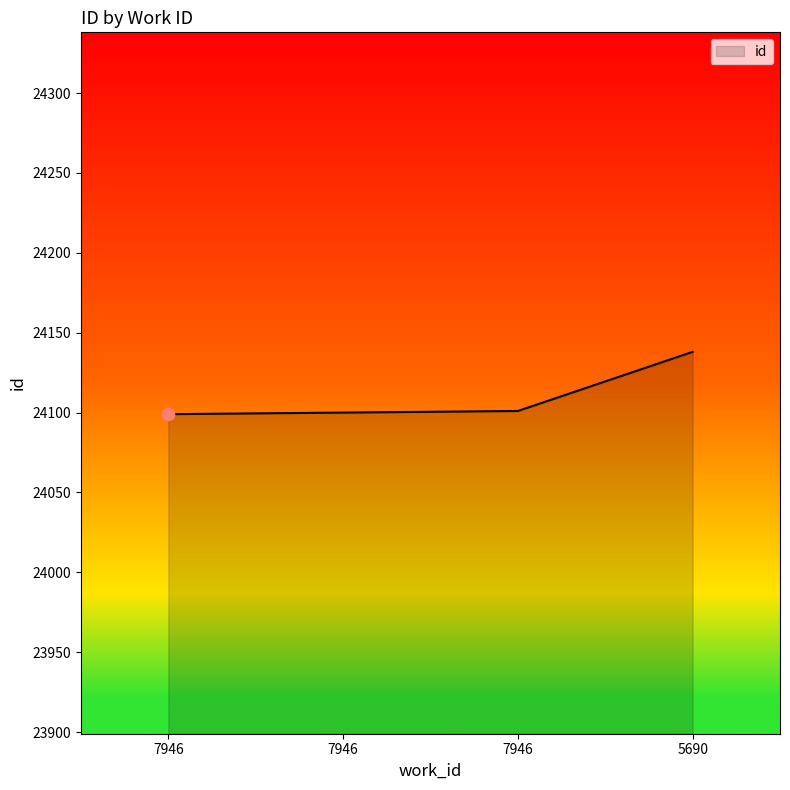

What is the ratio of the value at 7946 to the value at 5690?

1.0